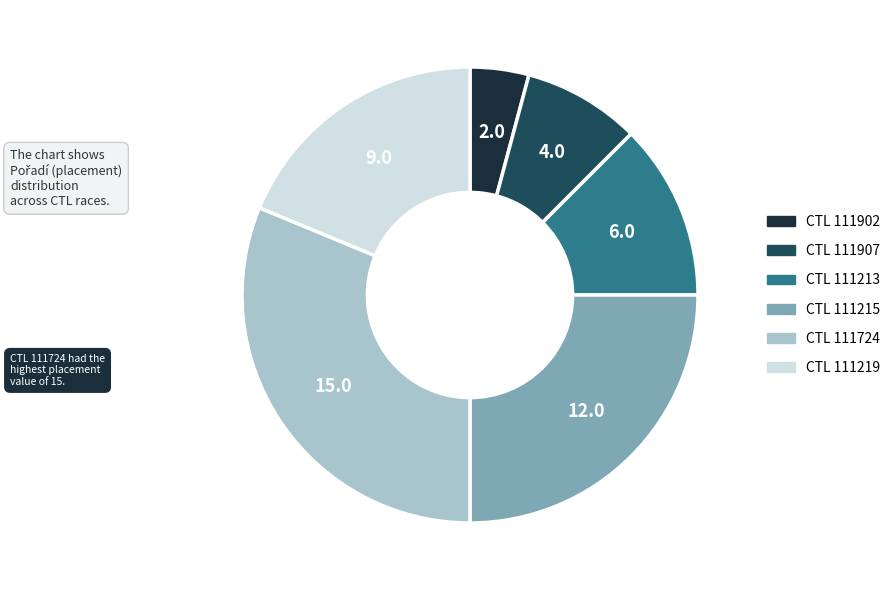

Is there a majority slice in this chart?

No